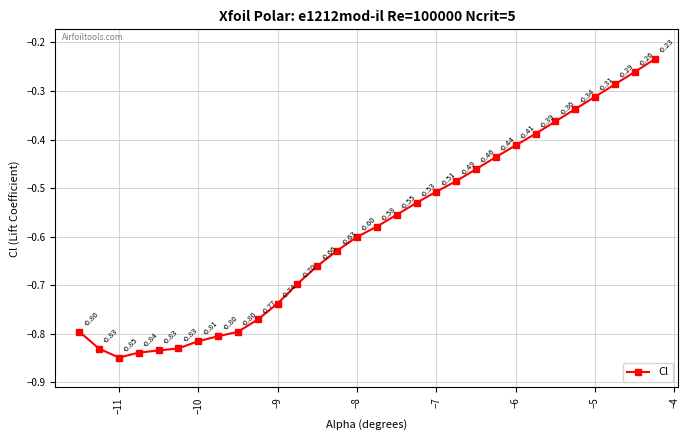

What is the minimum value shown in the chart?

-0.8